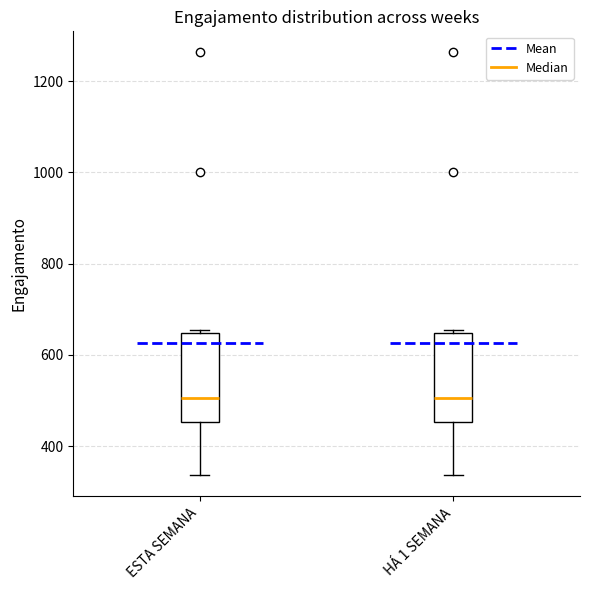

Where is the lower edge of the box for ESTA SEMANA on the y-axis? The values are not printed on the chart, so give them approximately, as read against the axis.

460